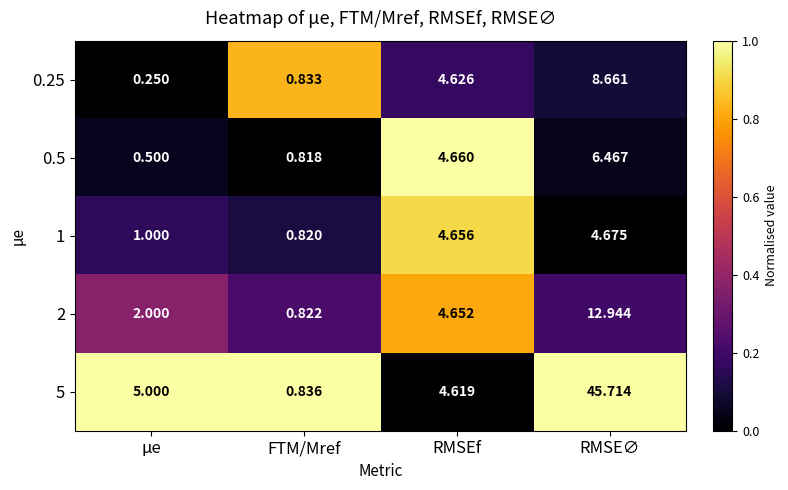

At which category is the sum across all series the highest?

RMSE∅